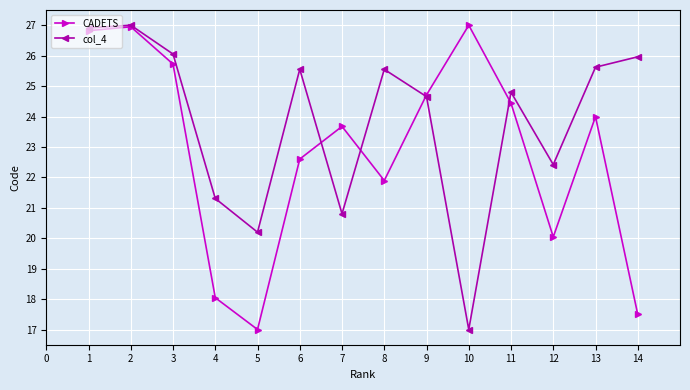

List the series in order of their overall mean, highest first.

col_4, CADETS